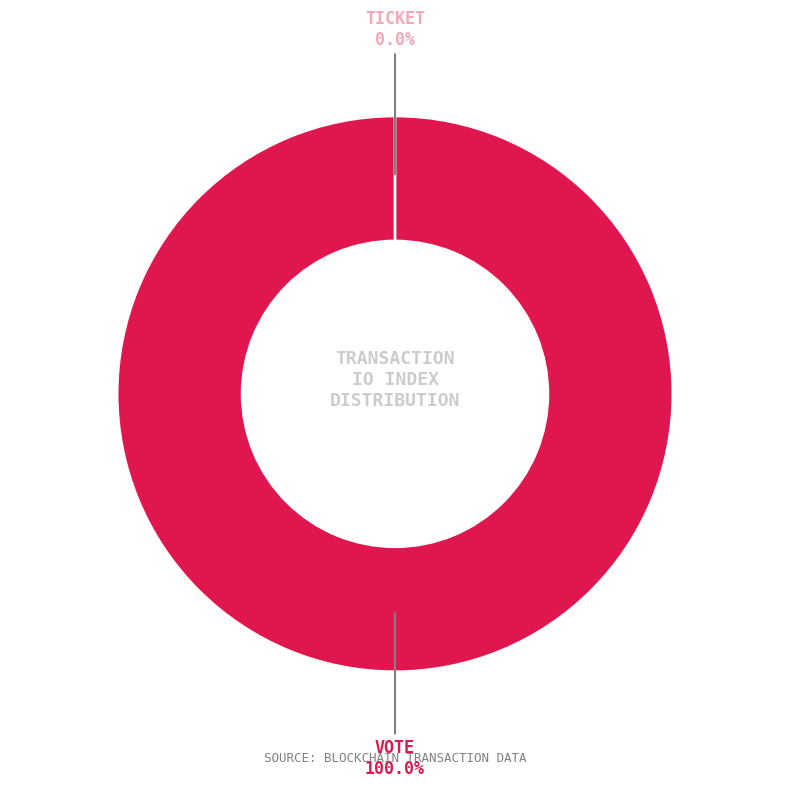

To the nearest percent, what is the average slice percentage?

50%